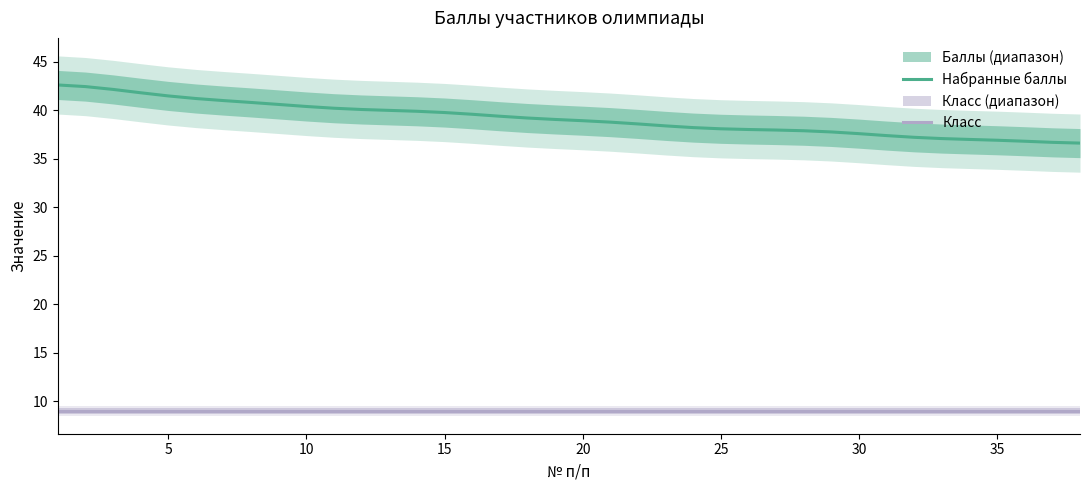

What is the minimum value for Набранные баллы?

36.6